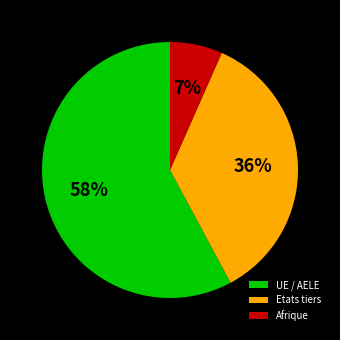

How many slices are in this pie chart?

3